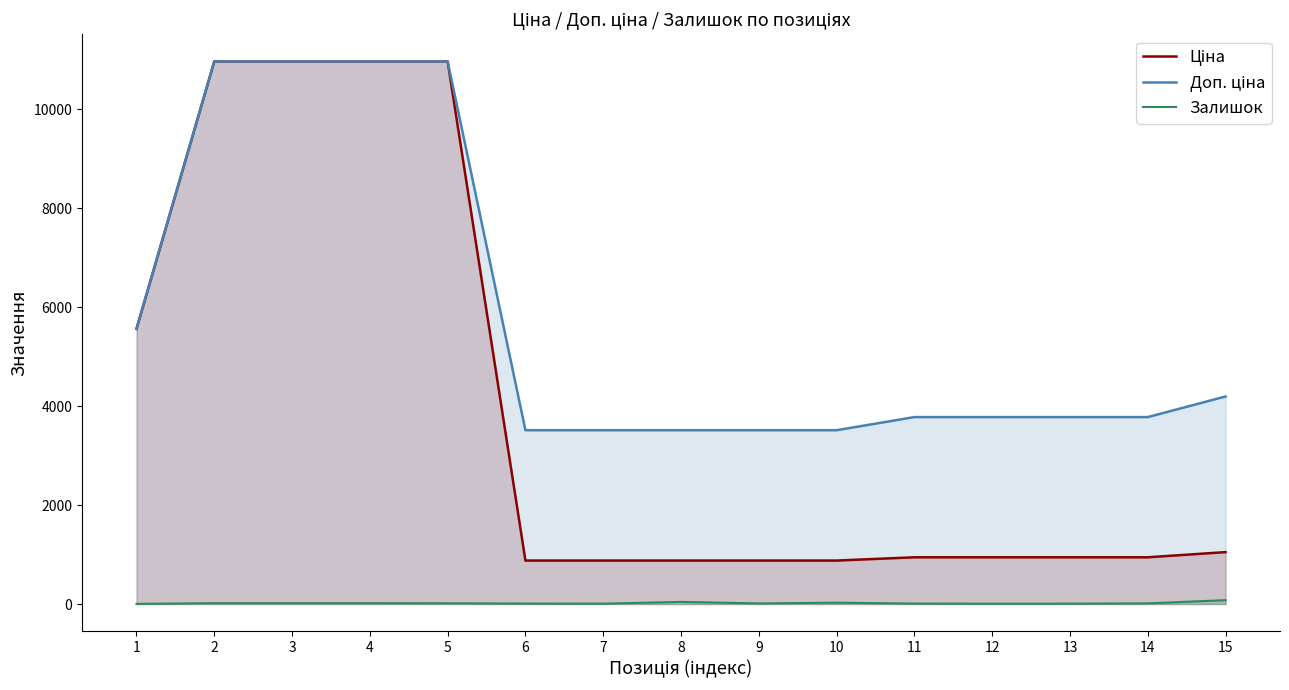

Which series has the largest range (max minus min)?

Ціна